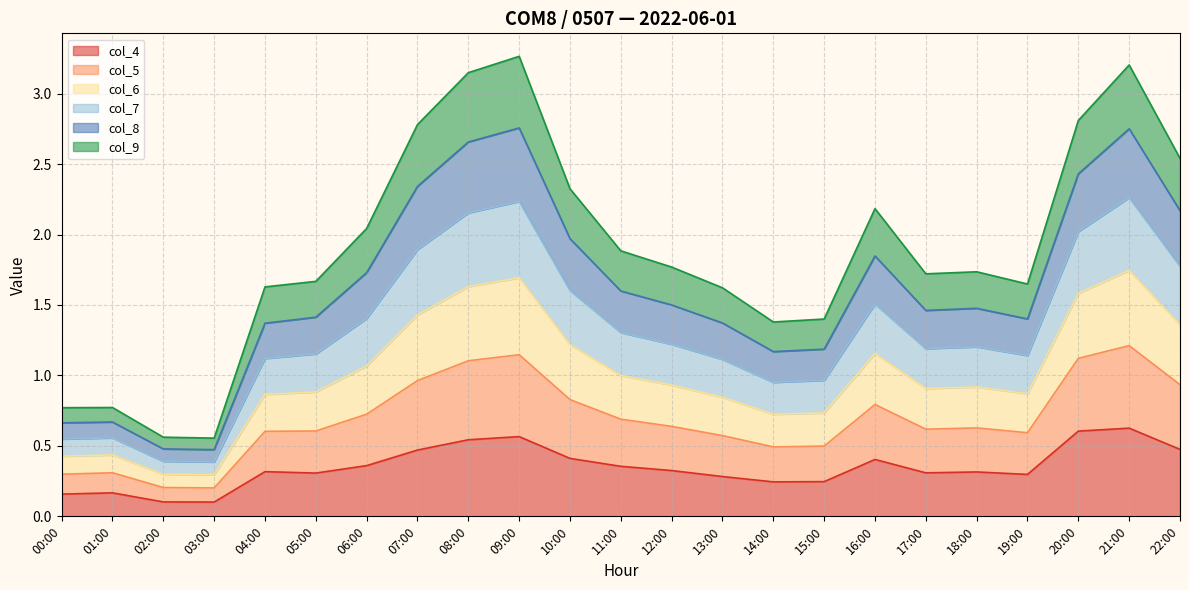

What is the total value across all series at 20:00?

2.8